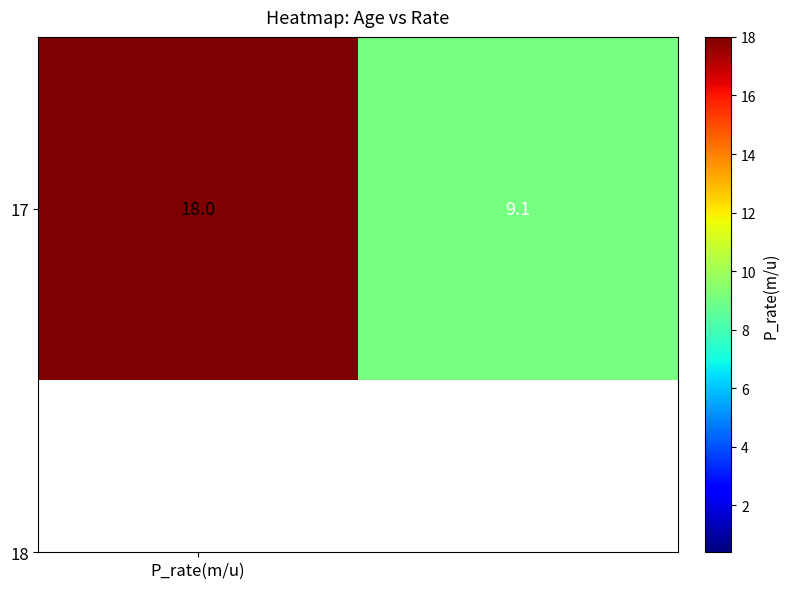

What is the average value?

13.6